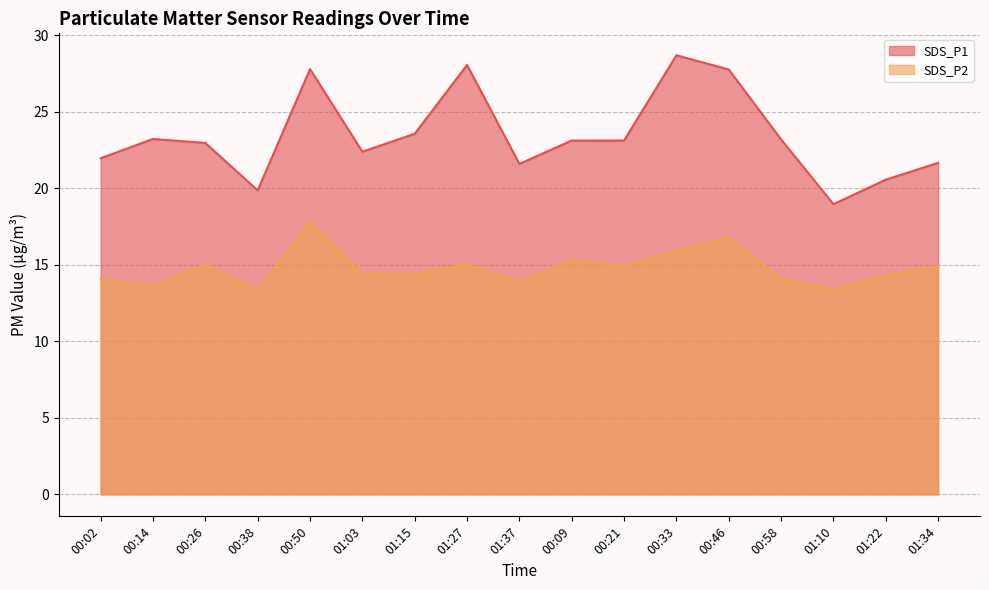

True or false: SDS_P1 and SDS_P2 cross at least once.

False